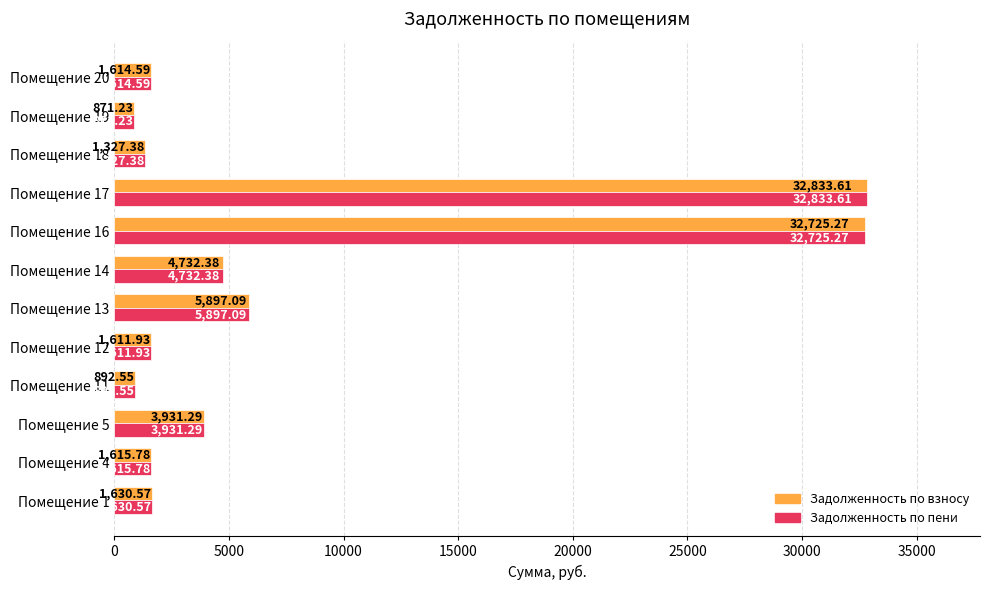

At which category is the sum across all series the highest?

Помещение 17